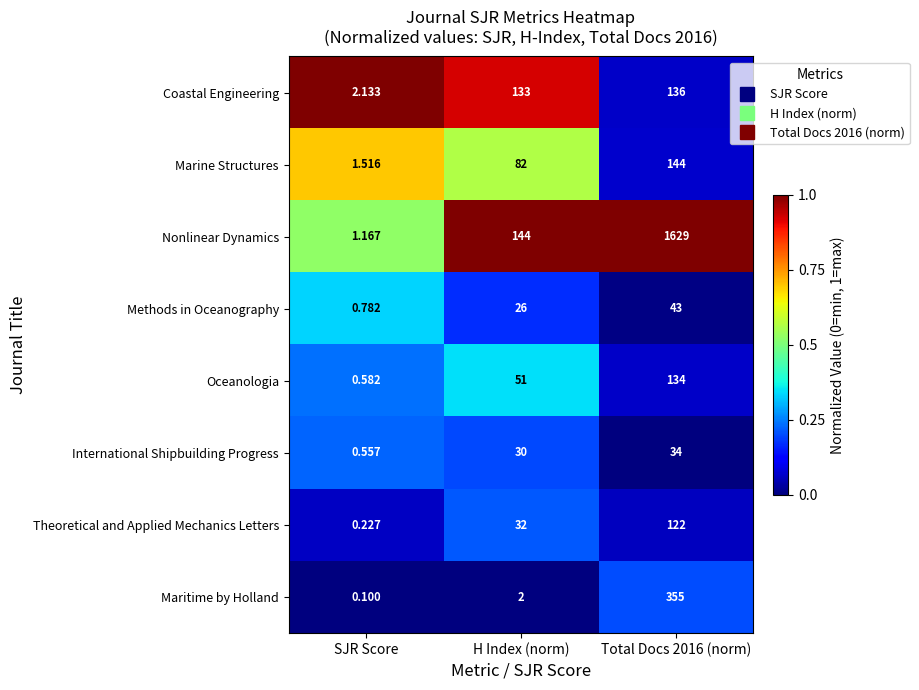

List the series in order of their peak value, lowest first.

International Shipbuilding Progress, Methods in Oceanography, Theoretical and Applied Mechanics Letters, Oceanologia, Coastal Engineering, Marine Structures, Maritime by Holland, Nonlinear Dynamics